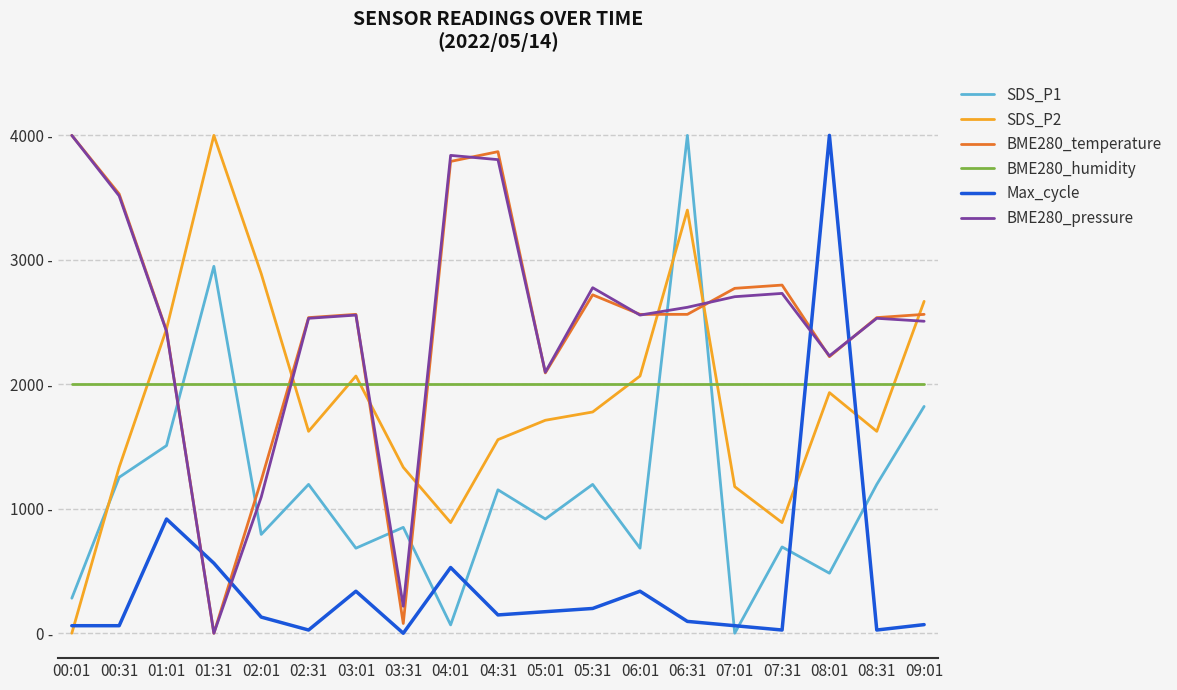

The SDS_P1 series shows 724.1 at 01:01. True or false?

False